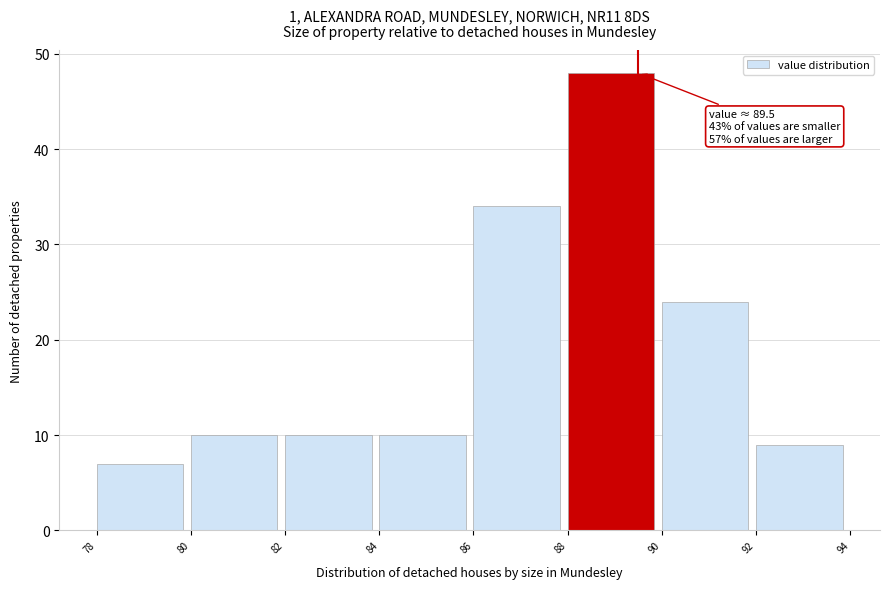

Over which range of the x-axis is the bar tallest?

88 to 90